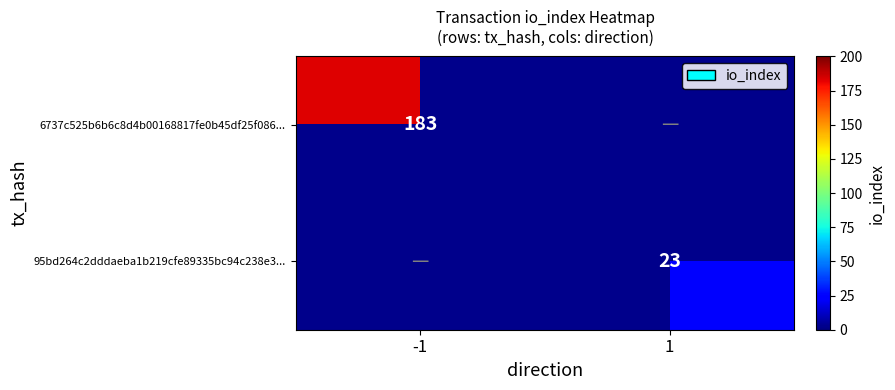

Is it true that 95bd264c2dddaeba1b219cfe89335bc94c238e3... equals 9.2 at 1?

False